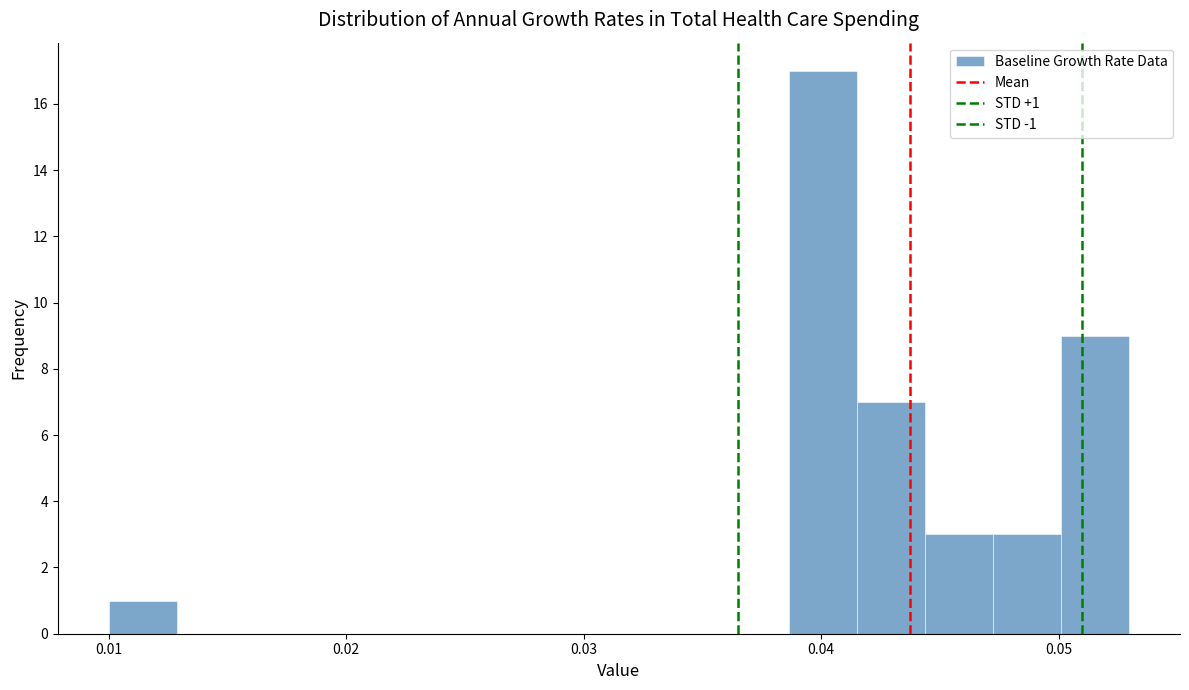

Around what value on the x-axis is the tallest bar? Give the approximate position of its centre, as read against the axis.

0.040